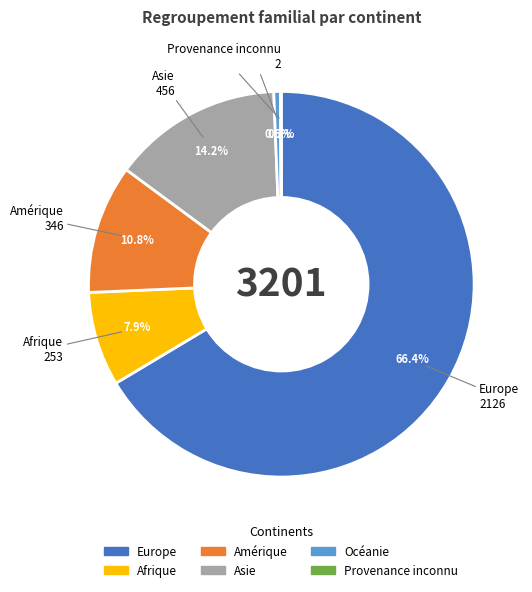

Which category has the biggest portion of the pie?

Europe